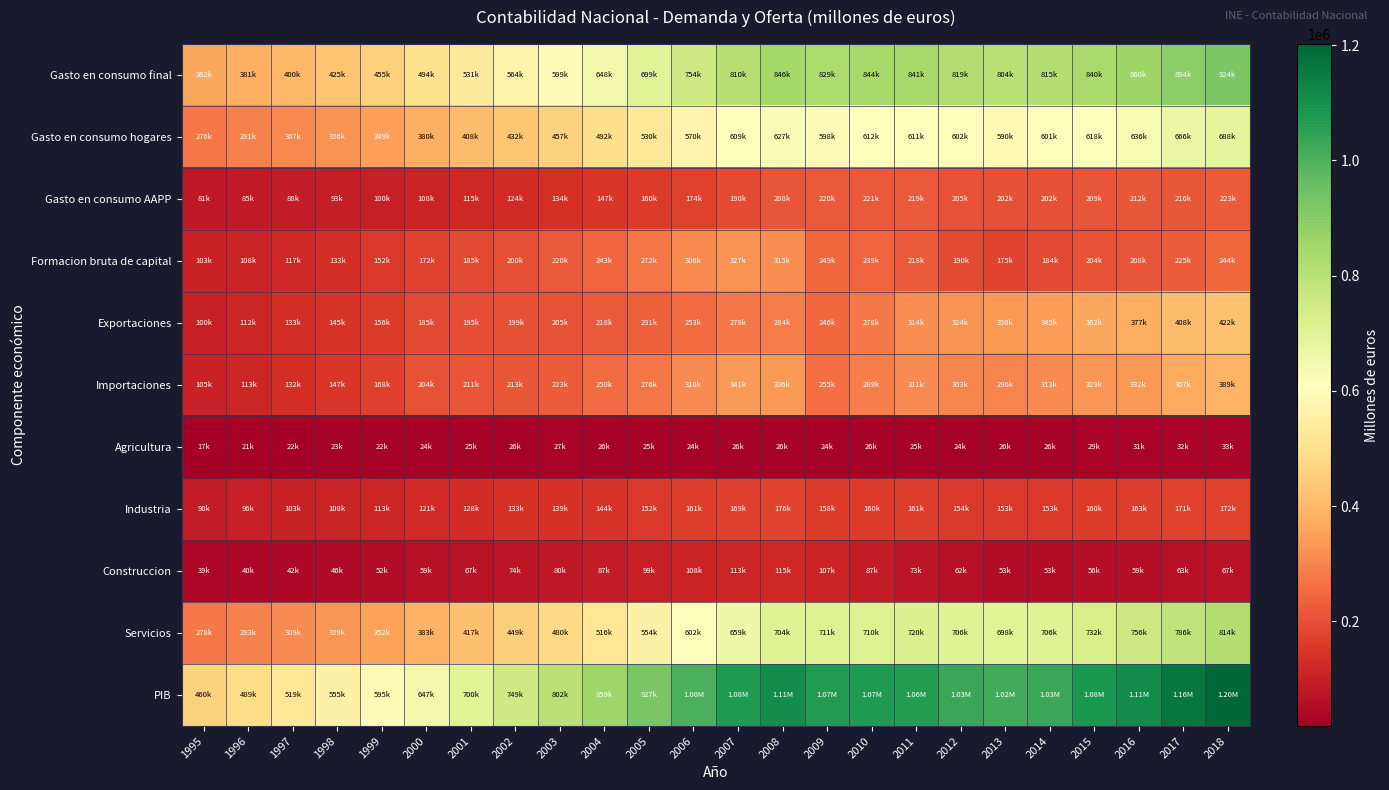

Reading left to right, what are all the values shown in this chart?

Gasto en consumo final: 1995=362033	1996=381353	1997=400956	1998=425504	1999=455107	2000=494409	2001=531457	2002=564465	2003=599312	2004=648143	2005=699381	2006=754164	2007=810267	2008=846368	2009=829454	2010=844456	2011=841983	2012=819715	2013=804600	2014=815389	2015=840125	2016=860543	2017=894561	2018=924621
Gasto en consumo hogares: 1995=276379	1996=291146	1997=307809	1998=326674	1999=349559	2000=380340	2001=408931	2002=432783	2003=457473	2004=492934	2005=530024	2006=570855	2007=609744	2008=627013	2009=598490	2010=612349	2011=611386	2012=602781	2013=590837	2014=601586	2015=618514	2016=636323	2017=666374	2018=688585
Gasto en consumo AAPP: 1995=81127	1996=85548	1997=88310	1998=93728	1999=100025	2000=108177	2001=115977	2002=124608	2003=134593	2004=147556	2005=160726	2006=174267	2007=190431	2008=208850	2009=220705	2010=221331	2011=219898	2012=205982	2013=202852	2014=202678	2015=209910	2016=212278	2017=216332	2018=223819
Formacion bruta de capital: 1995=103719	1996=108733	1997=117412	1998=133033	1999=152134	2000=172590	2001=185476	2002=200012	2003=220651	2004=243095	2005=272524	2006=306822	2007=327418	2008=315715	2009=249188	2010=239247	2011=218836	2012=190090	2013=175660	2014=184777	2015=204702	2016=208882	2017=225731	2018=244949
Exportaciones: 1995=100533	1996=112675	1997=133295	1998=145125	1999=156982	2000=185048	2001=195308	2002=199036	2003=205612	2004=218400	2005=231647	2006=253378	2007=279476	2008=284308	2009=246604	2010=278386	2011=314182	2012=324335	2013=336333	2014=345593	2015=362356	2016=377370	2017=408730	2018=422170
Importaciones: 1995=105697	1996=113558	1997=132395	1998=147669	1999=168500	2000=204196	2001=211248	2002=213961	2003=223309	2004=250201	2005=276195	2006=310541	2007=341622	2008=336850	2009=255923	2010=289380	2011=311238	2012=303041	2013=296245	2014=313601	2015=329593	2016=332955	2017=367144	2018=389547
Agricultura: 1995=17892	1996=21471	1997=22340	1998=23076	1999=22741	2000=24264	2001=25780	2002=26152	2003=27527	2004=26886	2005=25679	2006=24209	2007=26974	2008=26279	2009=24225	2010=26079	2011=25246	2012=24832	2013=26757	2014=26179	2015=29476	2016=31474	2017=32553	2018=33614
Industria: 1995=90993	1996=96756	1997=103278	1998=108282	1999=113776	2000=121653	2001=128678	2002=133551	2003=139041	2004=144449	2005=152945	2006=161541	2007=169818	2008=176154	2009=158683	2010=160877	2011=161334	2012=154185	2013=153124	2014=153973	2015=160015	2016=163489	2017=171002	2018=172618
Construccion: 1995=39512	1996=40608	1997=42453	1998=46548	1999=52401	2000=59546	2001=67287	2002=74418	2003=80950	2004=87547	2005=99008	2006=108814	2007=113088	2008=115549	2009=107575	2010=87560	2011=73557	2012=62703	2013=53798	2014=53291	2015=56440	2016=59374	2017=63187	2018=67732
Servicios: 1995=278041	1996=293062	1997=309428	1998=329871	1999=352516	2000=383525	2001=417373	2002=449142	2003=480365	2004=516493	2005=554778	2006=602693	2007=659293	2008=704570	2009=711562	2010=710963	2011=720102	2012=706619	2013=698769	2014=706506	2015=732538	2016=756351	2017=786449	2018=814004
PIB: 1995=460588	1996=489203	1997=519268	1998=555993	1999=595723	2000=647851	2001=700993	2002=749552	2003=802266	2004=859437	2005=927357	2006=1003823	2007=1075539	2008=1109541	2009=1069323	2010=1072709	2011=1063763	2012=1031099	2013=1020348	2014=1032158	2015=1077590	2016=1113840	2017=1161878	2018=1202193